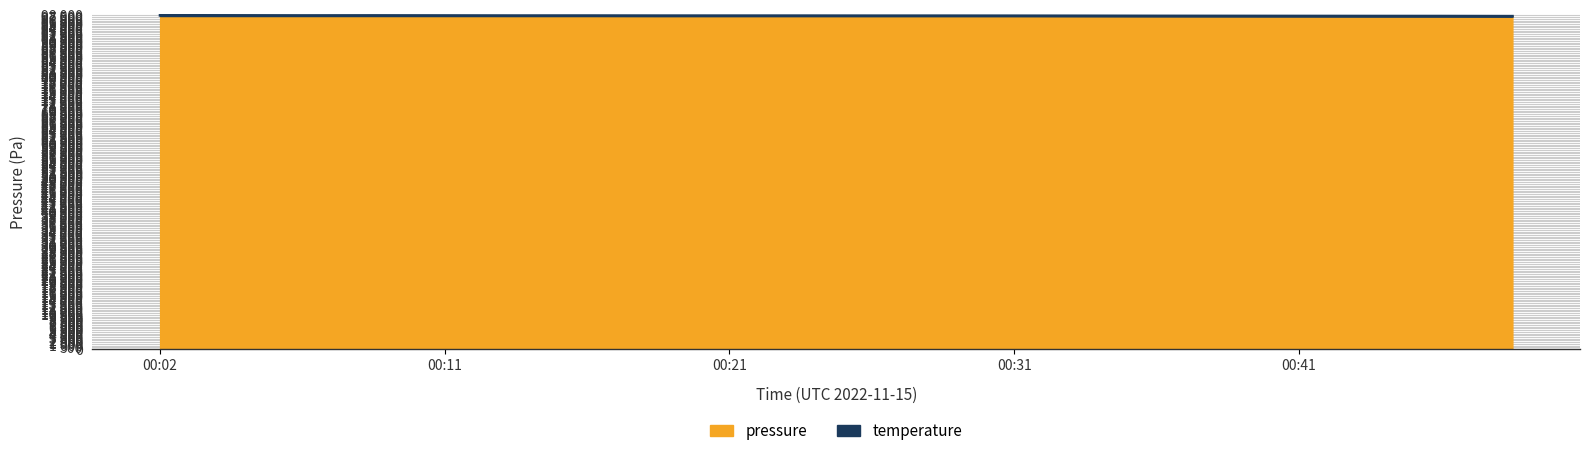

The value at 00:43 is 97800.0. True or false?

True